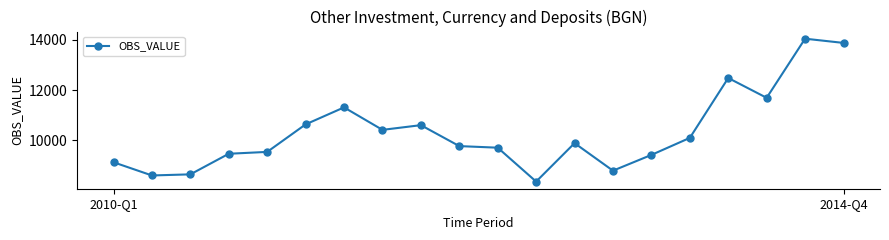

How many values are below 9888?

10